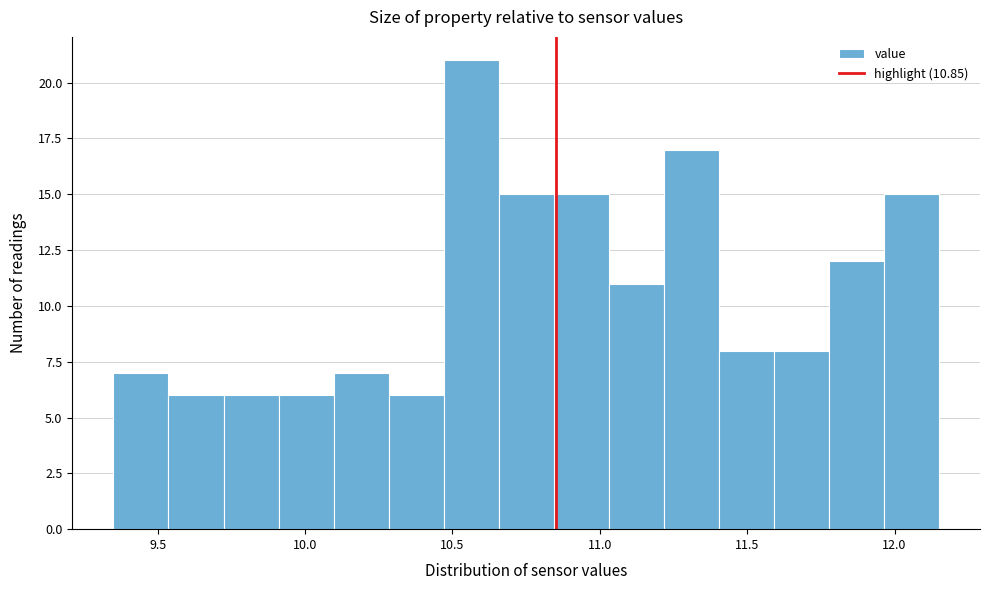

Around what value on the x-axis is the tallest bar? Give the approximate position of its centre, as read against the axis.

10.55